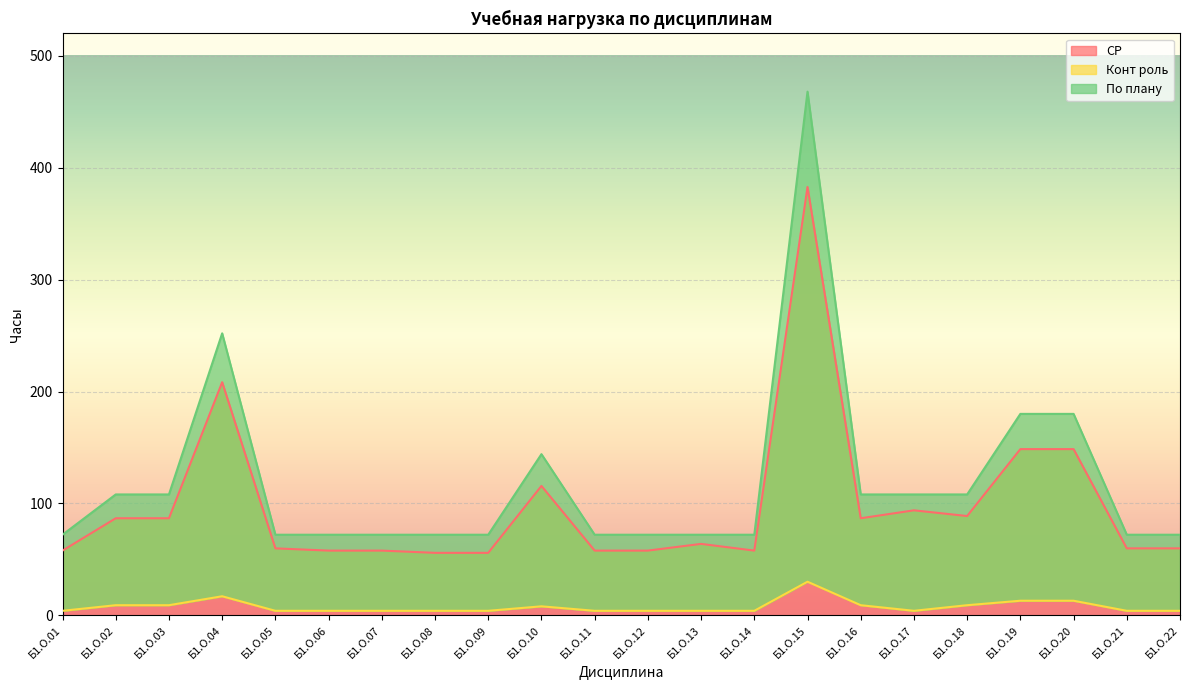

What are all the series names shown in the legend?

СР, Конт роль, По плану